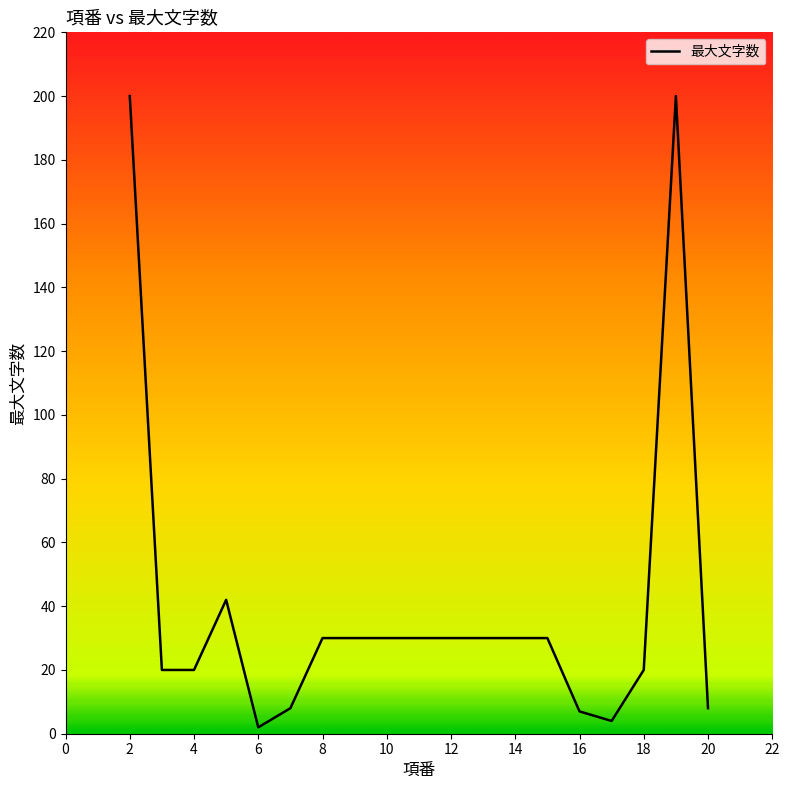

What is the smallest value displayed?

2